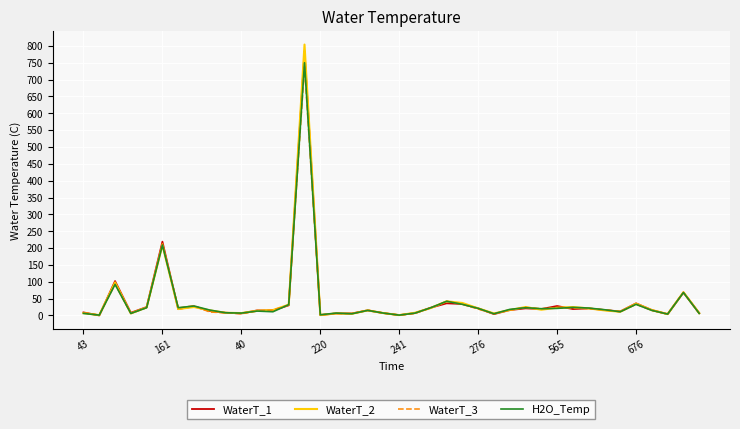

What is the lowest value of the H2O_Temp series?

1